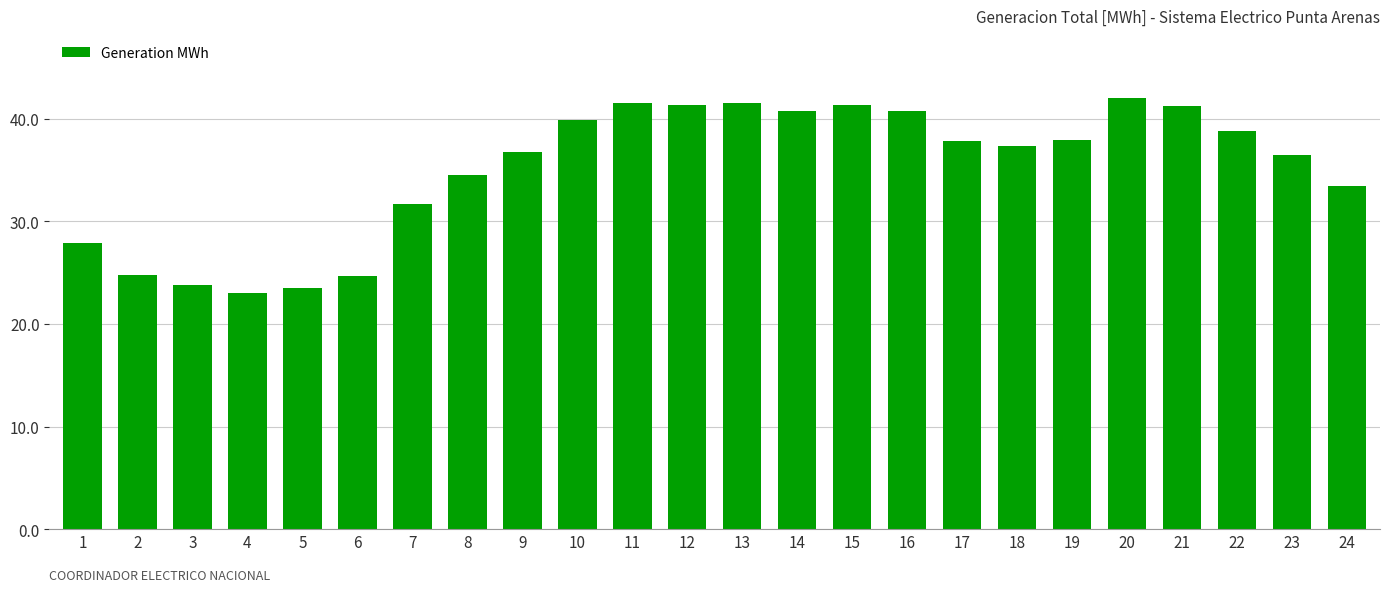

What is the value of the 18th bar from the left?

37.3